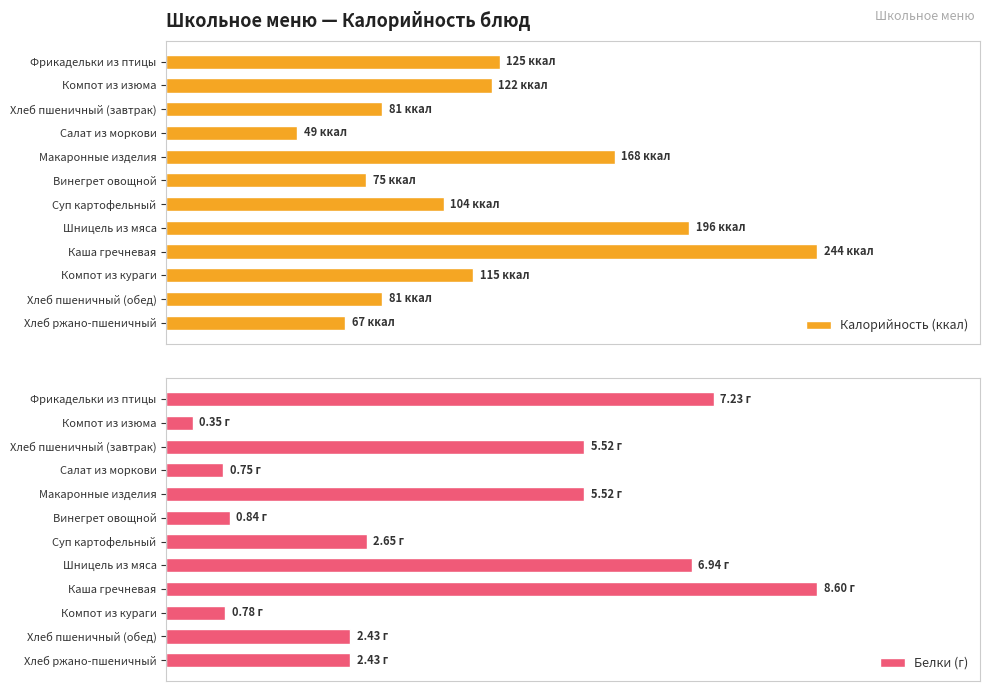

At Компот из изюма, list the series in order from largest to smallest.

Калорийность (ккал), Белки (г)